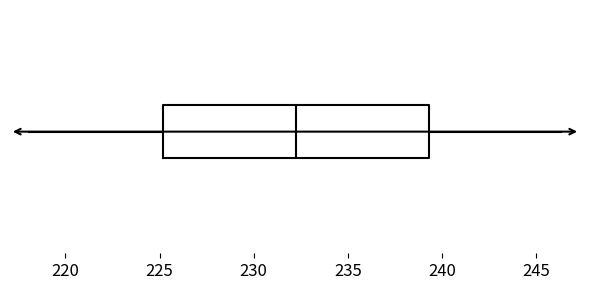

Where does the left whisker of the box end on the x-axis? The values are not printed on the chart, so give them approximately, as read against the axis.

218.0